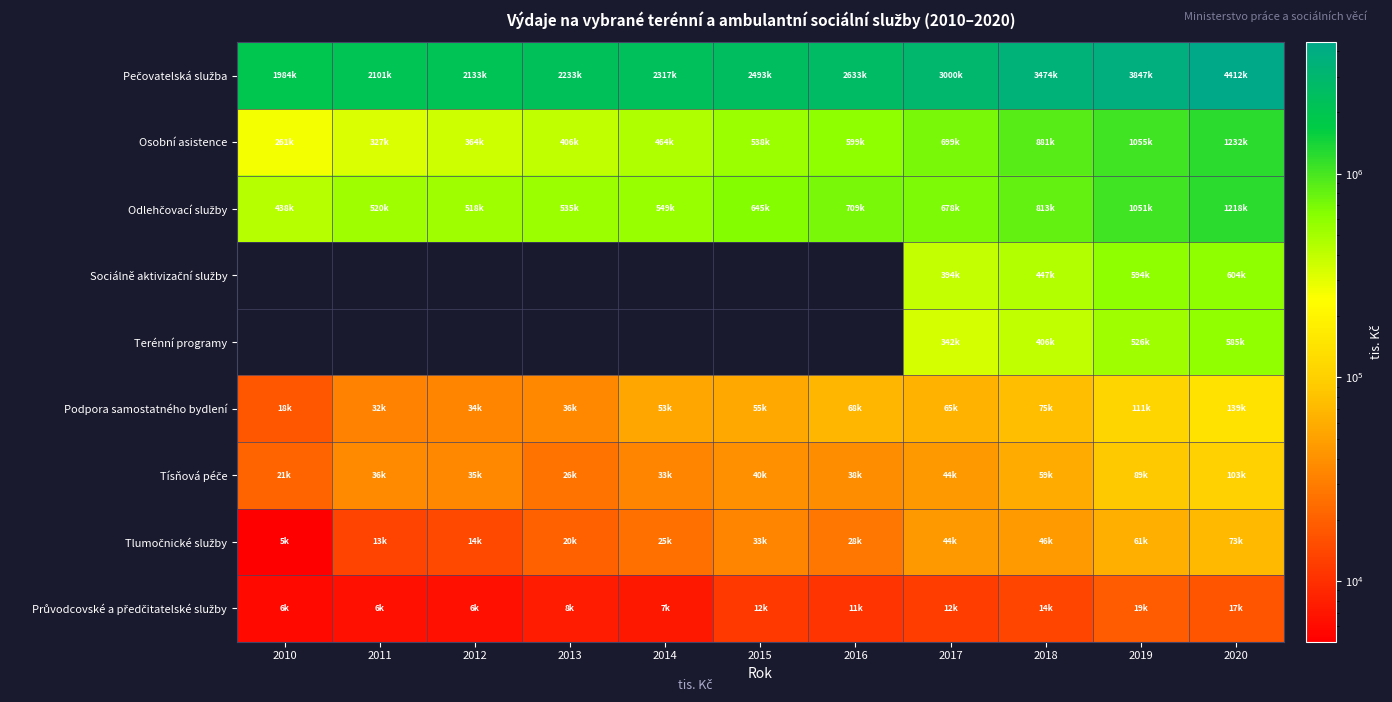

What is the difference between the Průvodcovské a předčitatelské služby values at 2014 and 2017?

5099.0